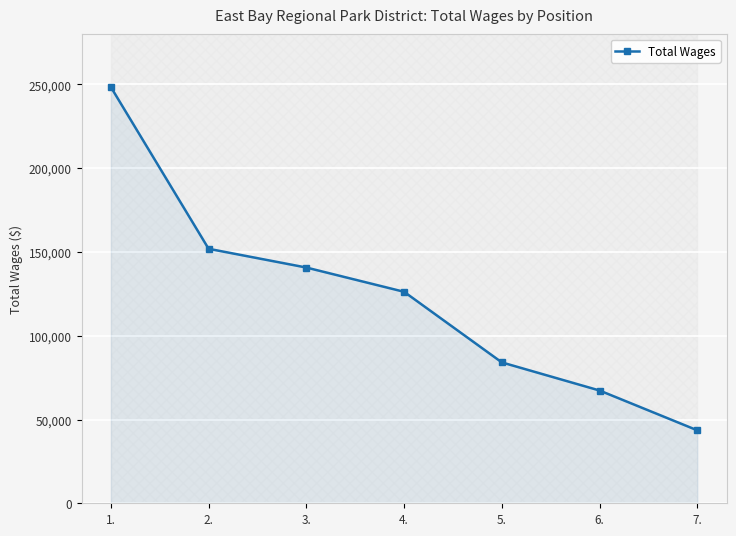

Which label corresponds to the largest value in the chart?

1.